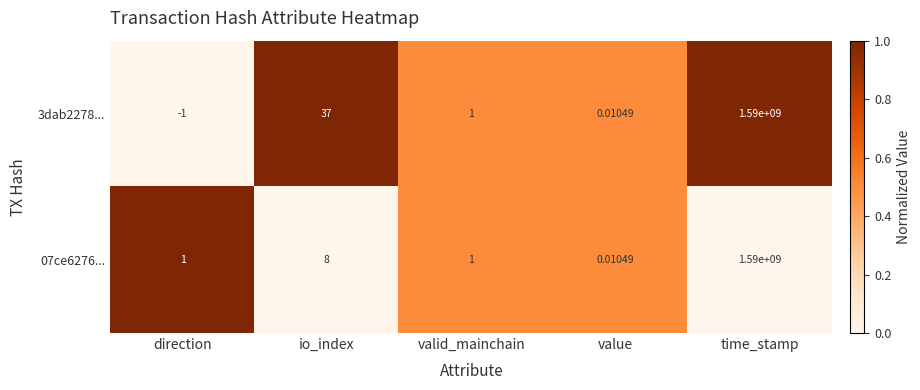

Rank the series by their average value, from highest to lowest.

3dab2278..., 07ce6276...